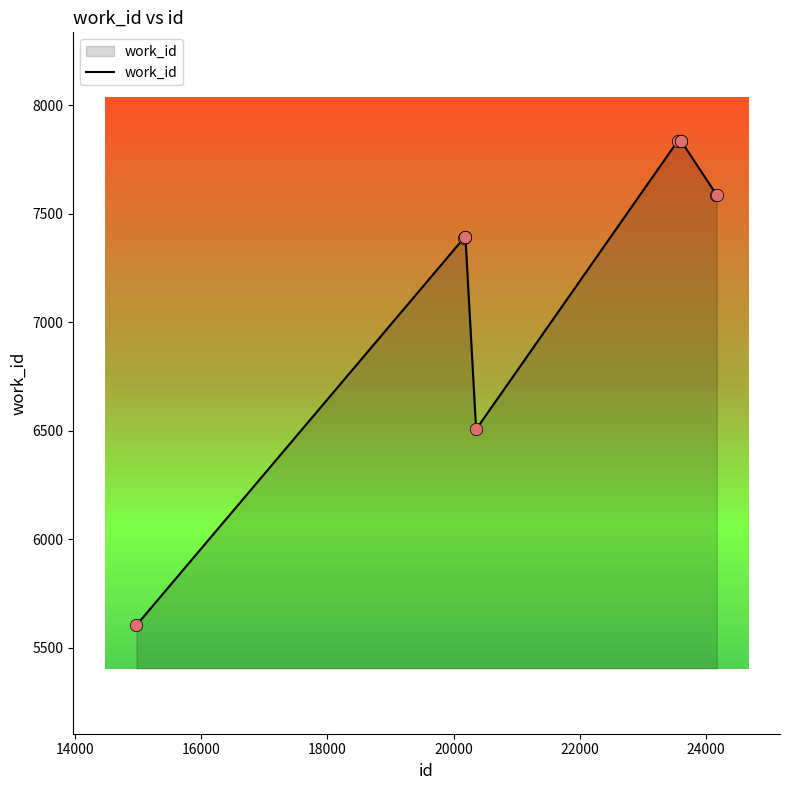

What is the difference between the maximum and minimum values?

2231